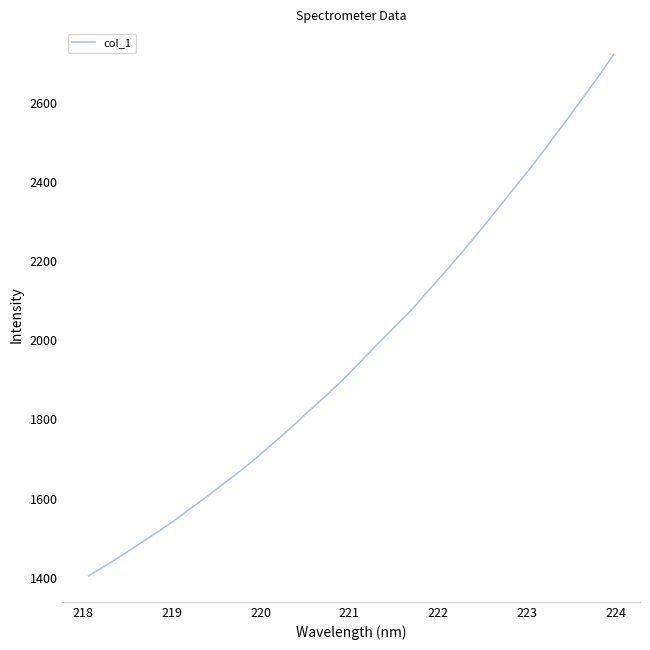

What is the minimum value shown in the chart?

1405.3